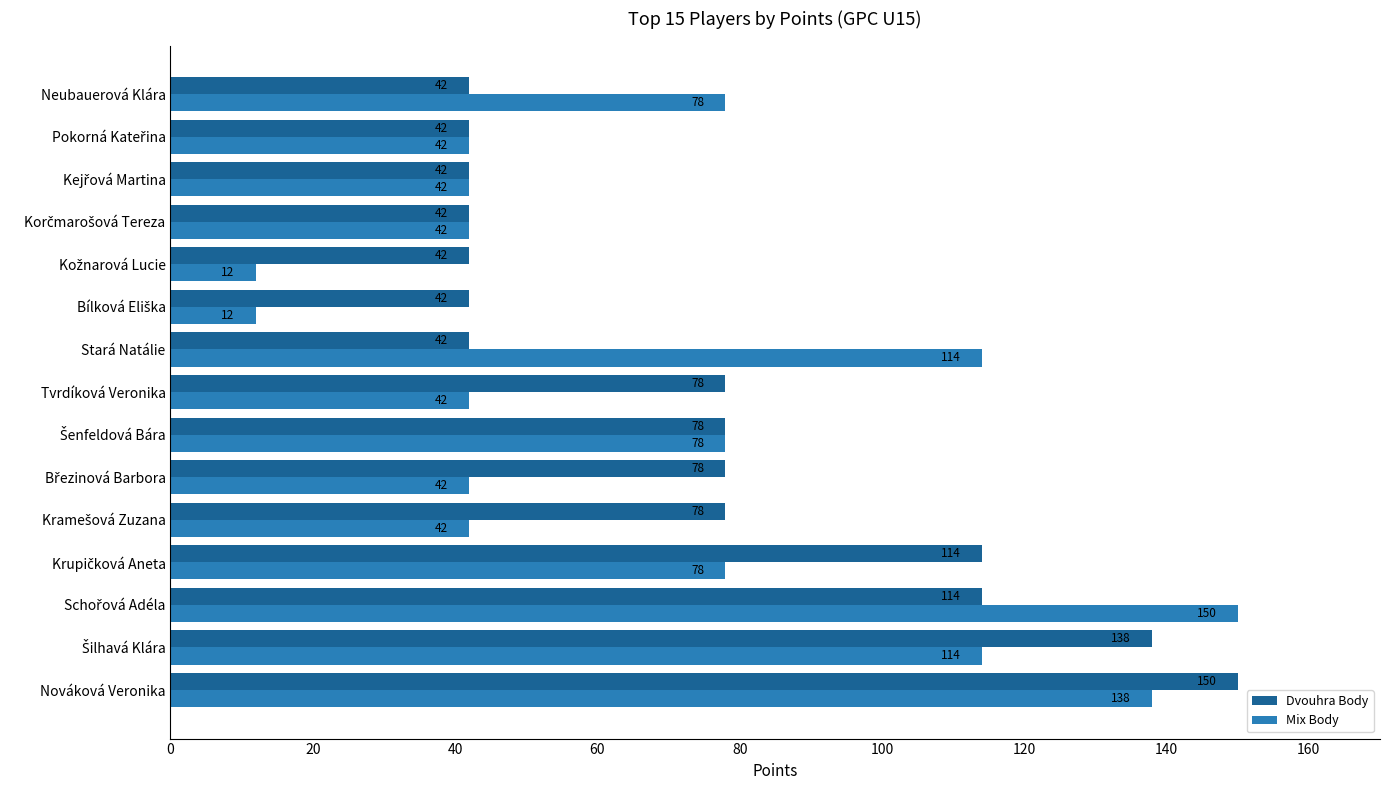

Which series has the largest total across all categories?

Dvouhra Body